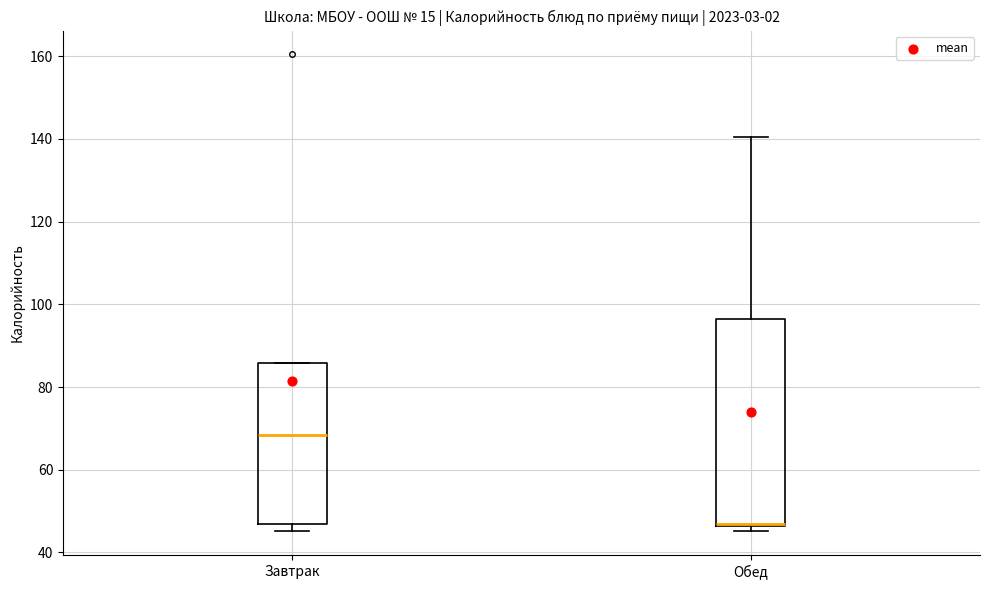

Reading left to right, read every box against the y-axis: the position of its median line, the range the box covers, and the ends of its whiskers. The values are not printed on the chart, so give them approximately, as read against the axis.

Завтрак: median 68, box 48 to 86, whiskers 46 to 86
Обед: median 48, box 46 to 96, whiskers 46 (just below the box's lower edge) to 140